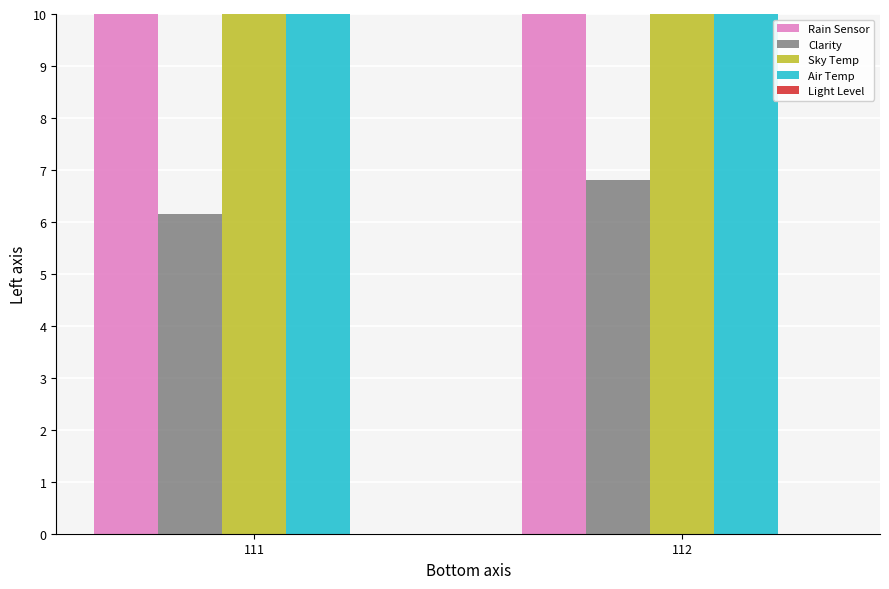

Which category has the lowest value in the Rain Sensor series?

111